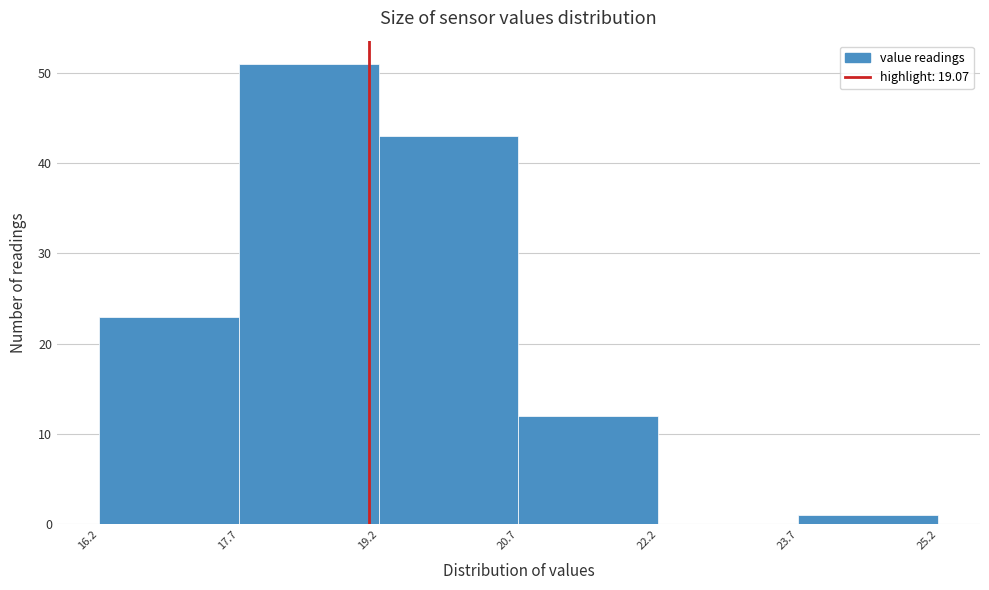

Over which range of the x-axis is the bar tallest?

17.7 to 19.2